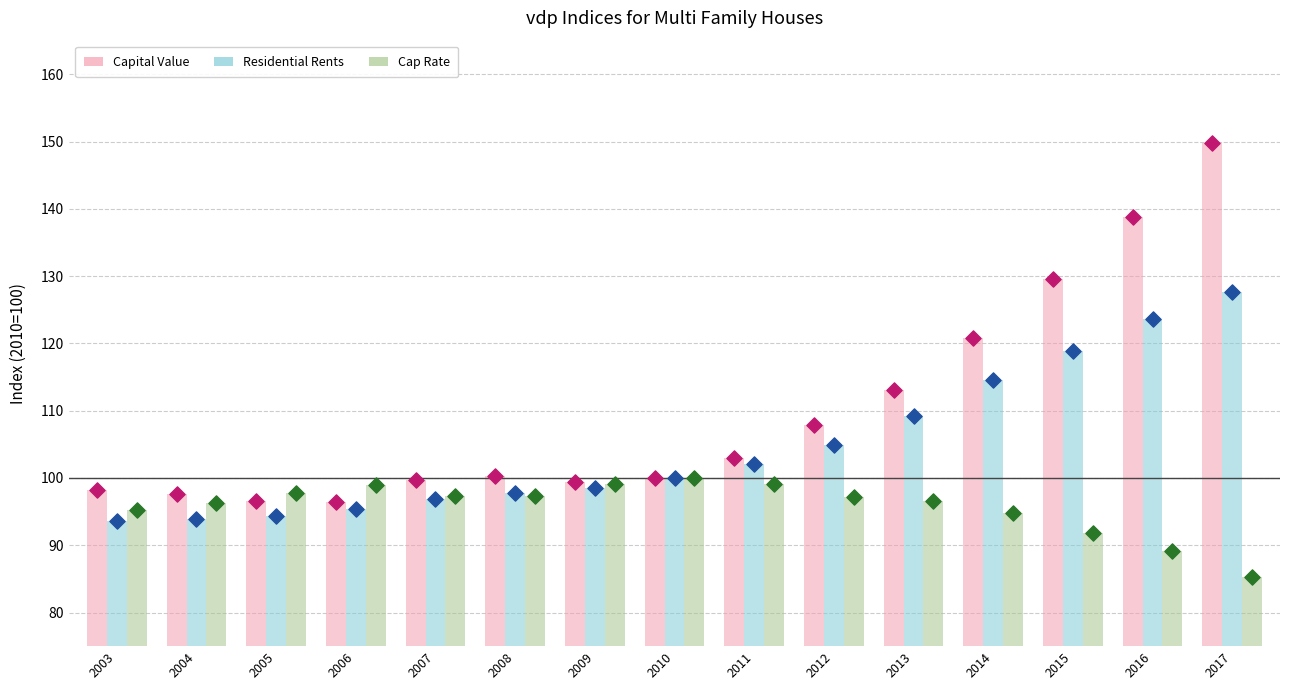

Which series contains the highest Y value?

Capital Value